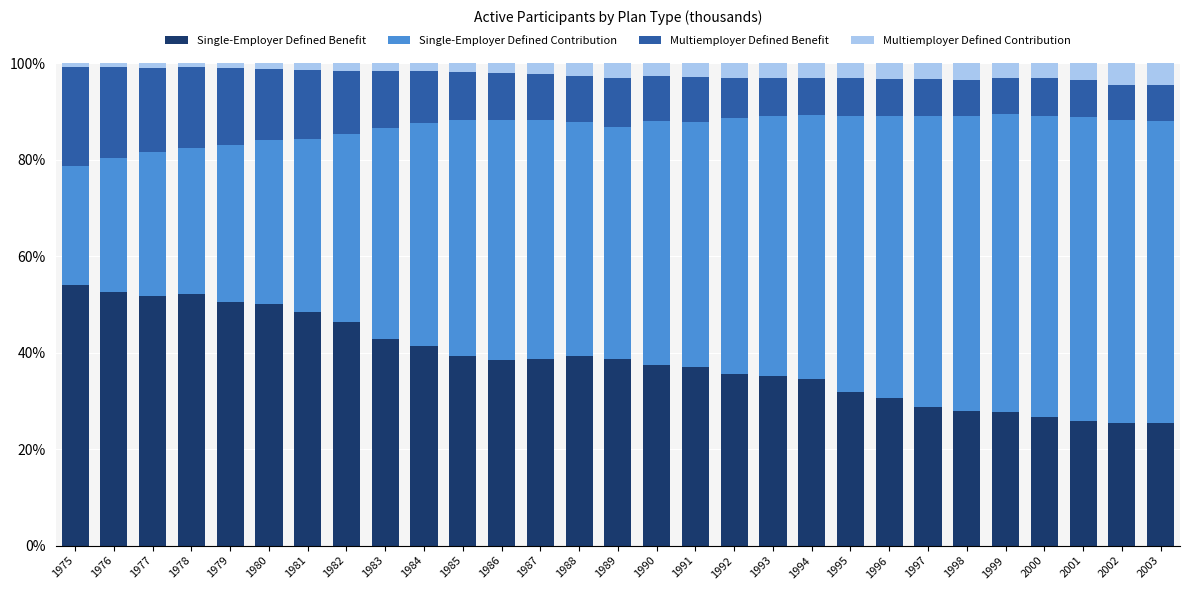

At which label does Single-Employer Defined Benefit first exceed 38?

1975